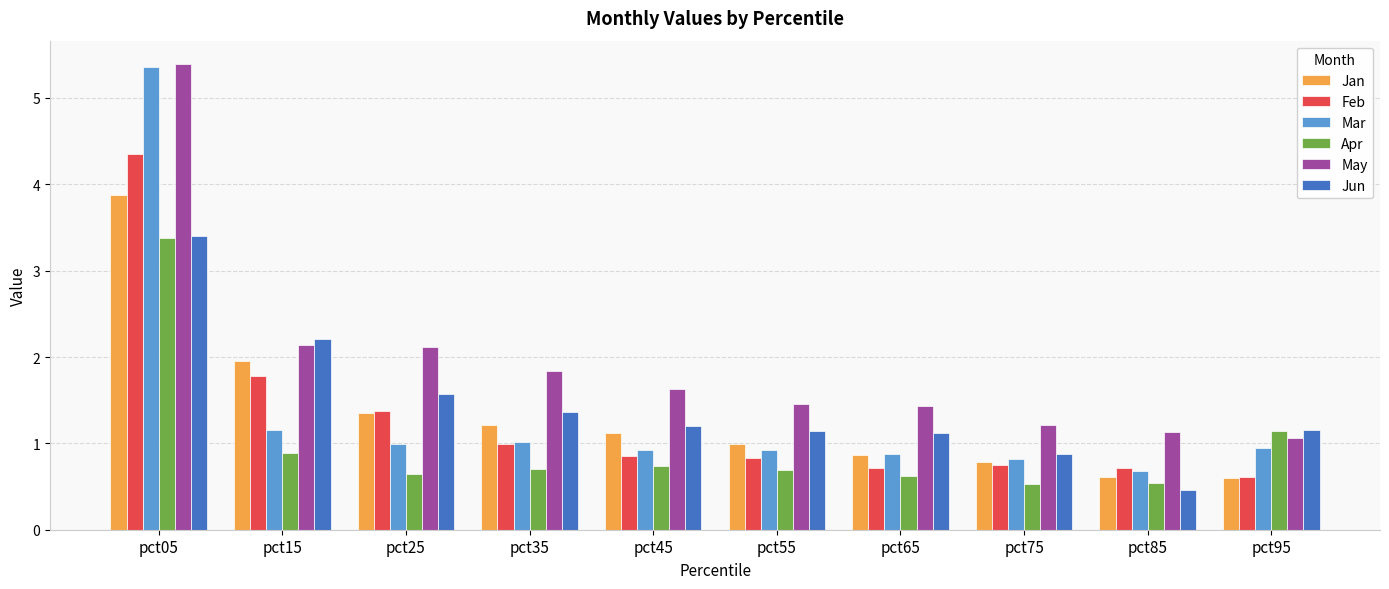

Which label corresponds to the smallest value in the chart?

pct85